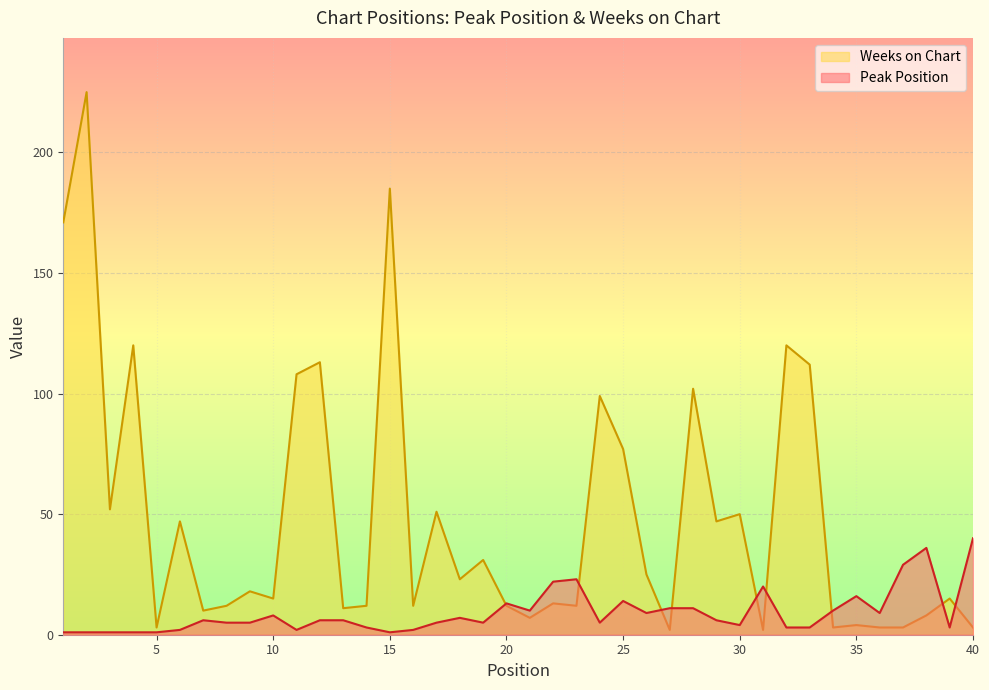

What is the value of the Peak Position point at the 18th from the left?

7